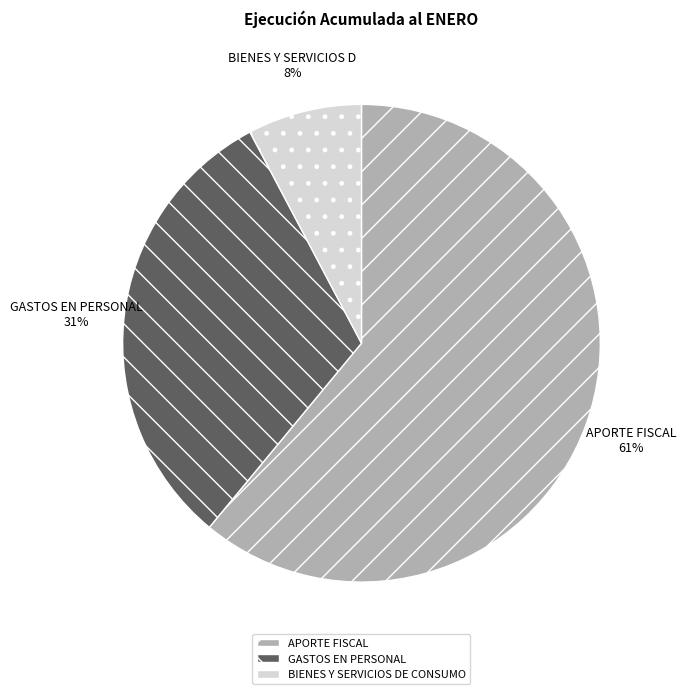

Does APORTE FISCAL account for over 50% of the chart?

Yes